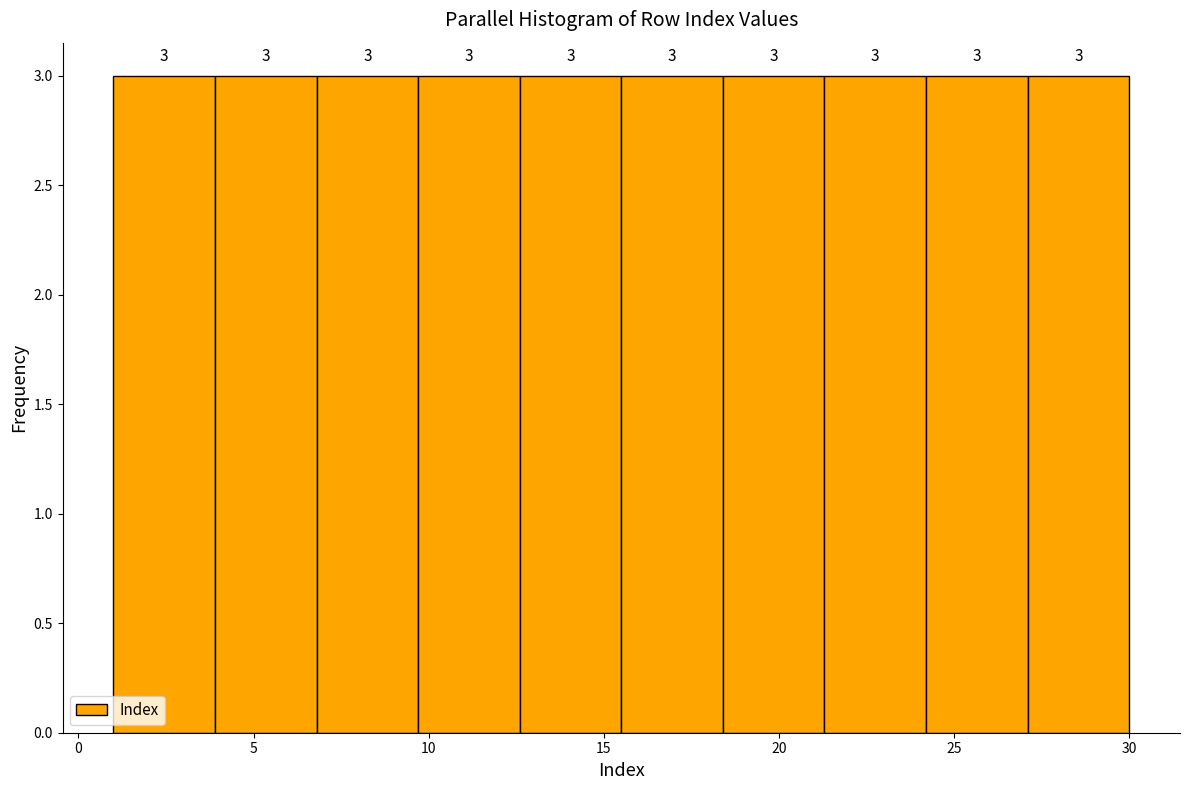

Reading left to right, list every bar in this chart as the range it spans on the x-axis followed by its height. The bar edges are not printed on the chart, so give them approximately, as read against the axis.

1.0 to 3.9: 3
3.9 to 6.8: 3
6.8 to 9.7: 3
9.7 to 12.6: 3
12.6 to 15.5: 3
15.5 to 18.4: 3
18.4 to 21.3: 3
21.3 to 24.2: 3
24.2 to 27.1: 3
27.1 to 30.0: 3